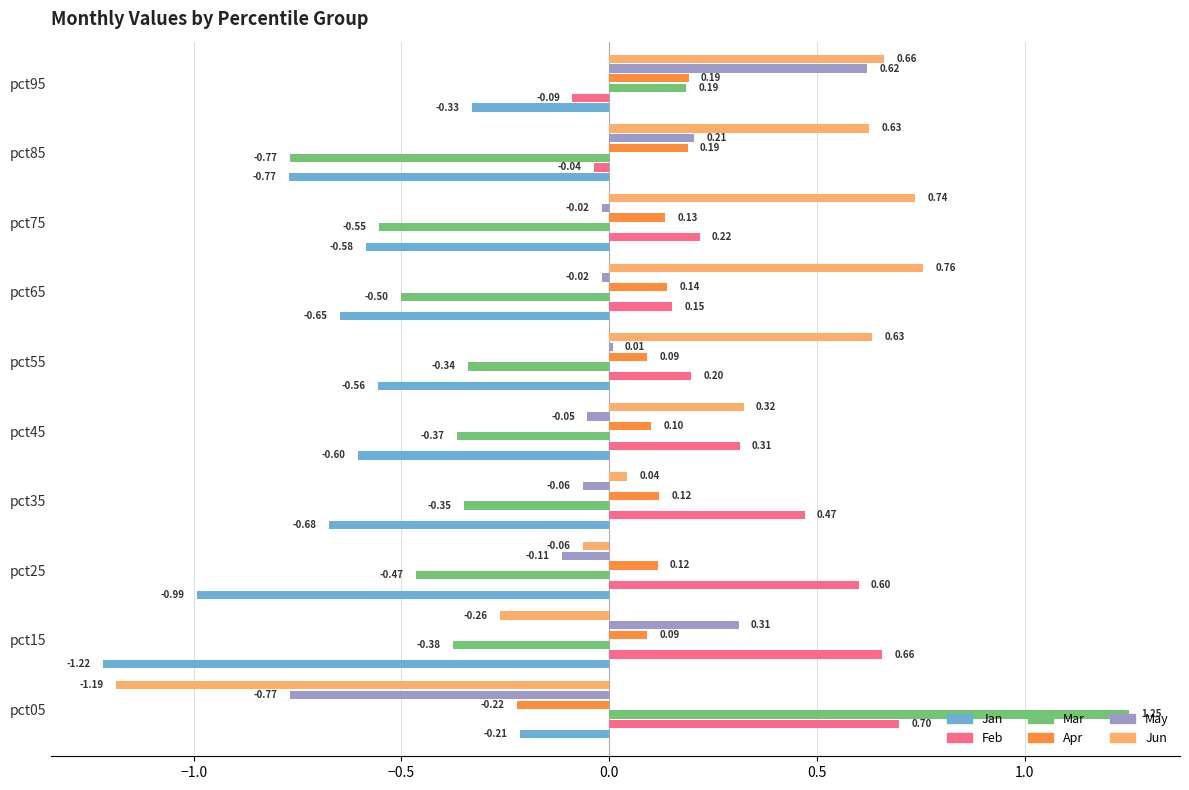

What is the difference between the maximum and minimum values in the Mar series?

2.0